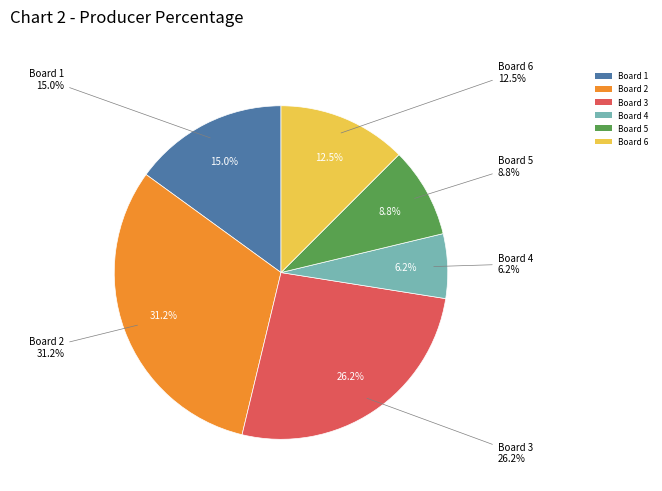

To the nearest percent, what is the difference between the largest and smallest slice percentages?

25%